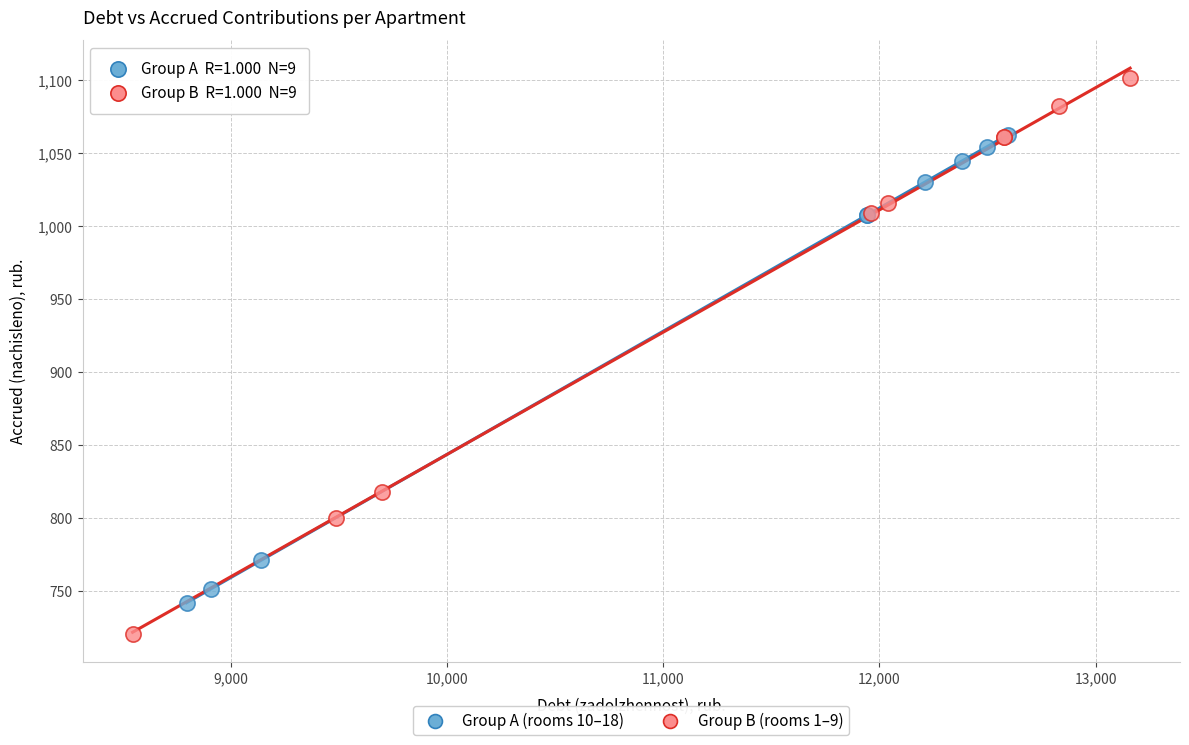

Which series reaches the maximum Y coordinate?

Group B (rooms 1–9)